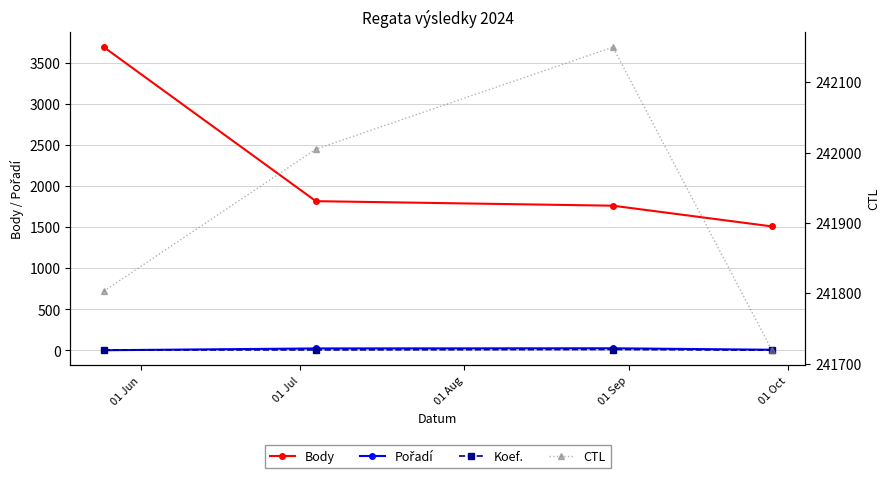

What value does the CTL series have at 01 Jul?

242005